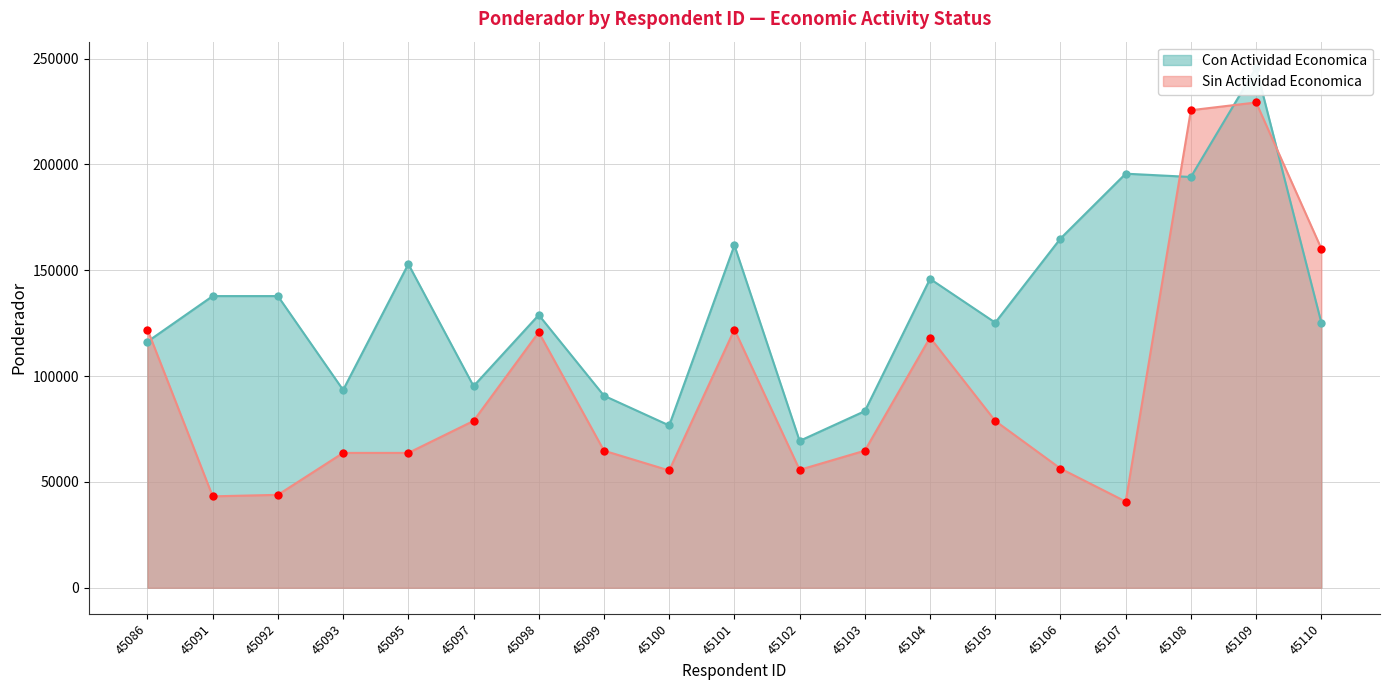

At which category does the chart reach its peak across all series?

45109